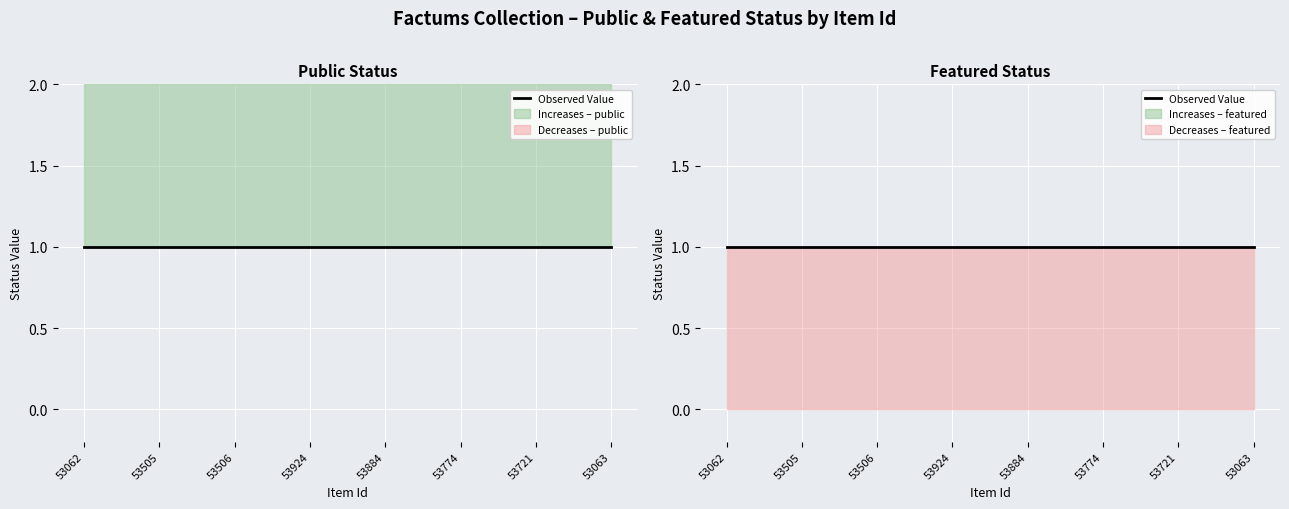

Between 53505 and 53774, which series saw the biggest shift?

public